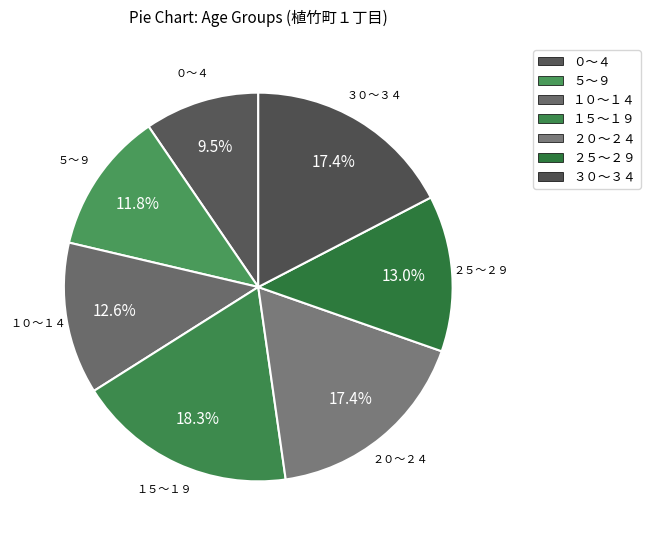

To the nearest percent, what is the difference between the ２５～２９ and １５～１９ slice percentages?

5%